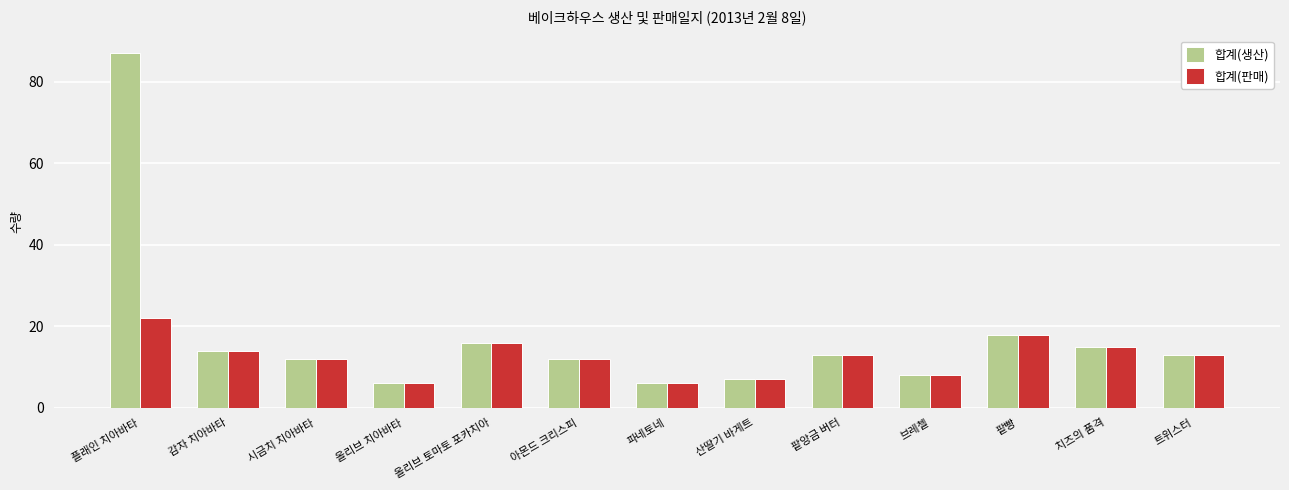

Where does the 합계(생산) series first go above 13?

플래인 치아바타